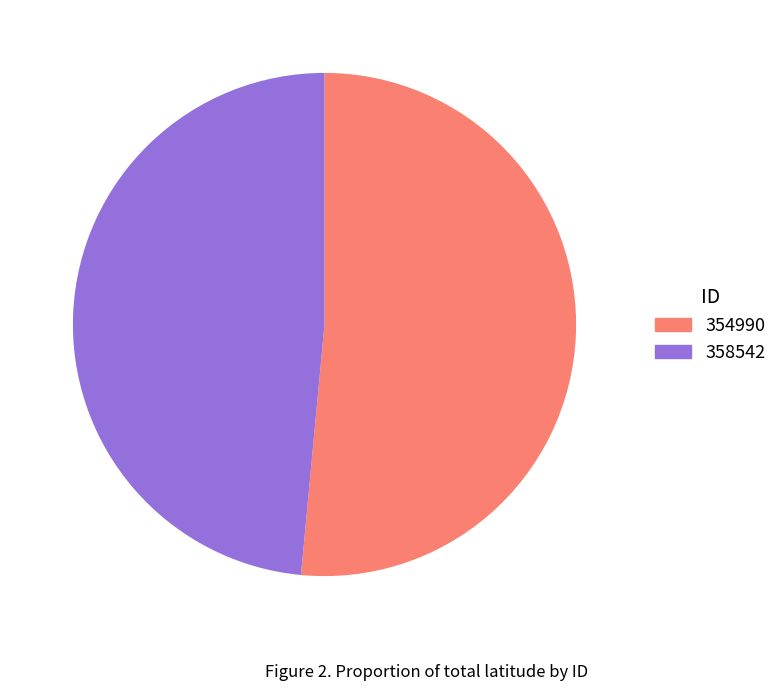

What is the ratio of the value at 354990 to the value at 358542?

1.1